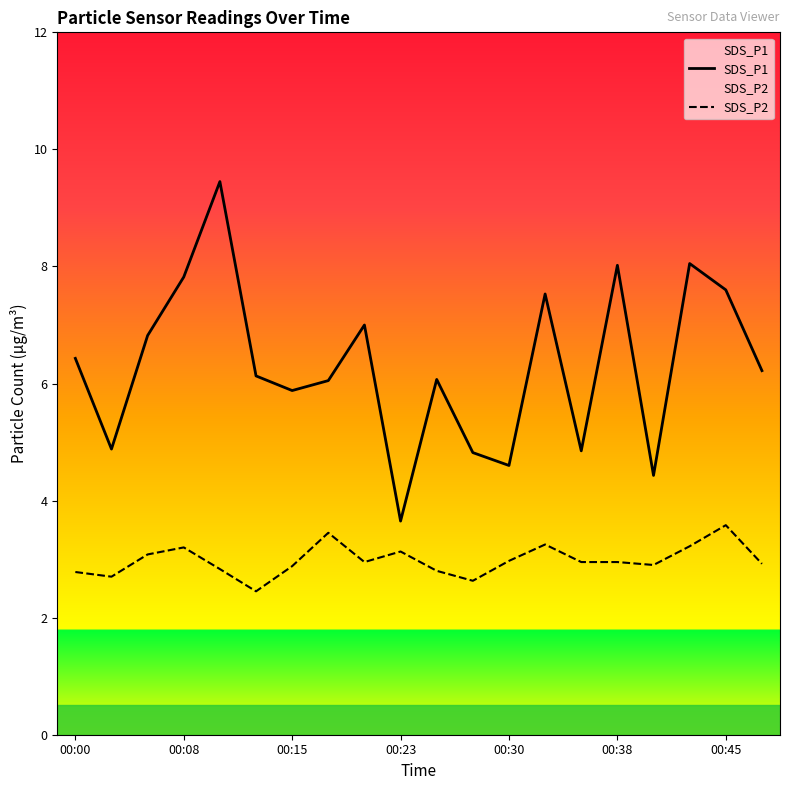

How many lines are shown in the chart?

2